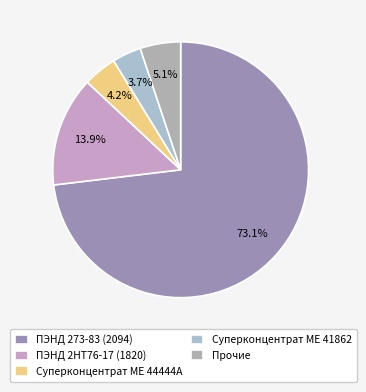

Rank the categories by value from lowest to highest.

Суперконцентрат МЕ 41862, Суперконцентрат МЕ 44444А, Прочие, ПЭНД 2НТ76-17 (1820), ПЭНД 273-83 (2094)